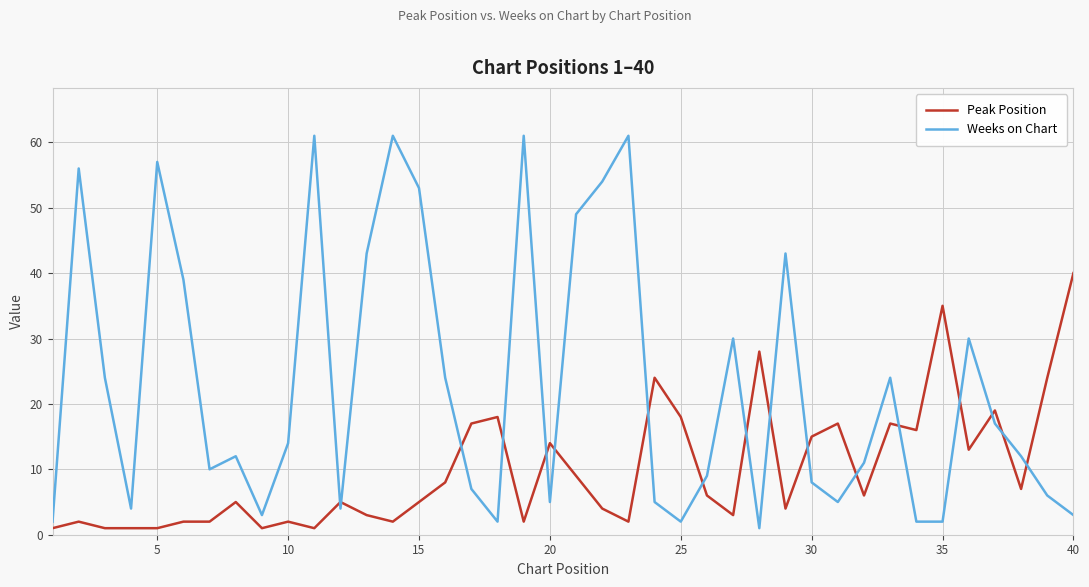

Which series ends up on top after the final intersection of Peak Position and Weeks on Chart?

Peak Position